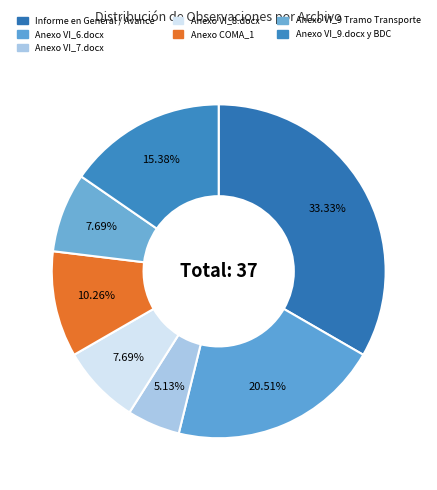

Combined, what portion of the pie is Anexo VI_9.docx y BDC and Anexo VI_7.docx?

20.5%